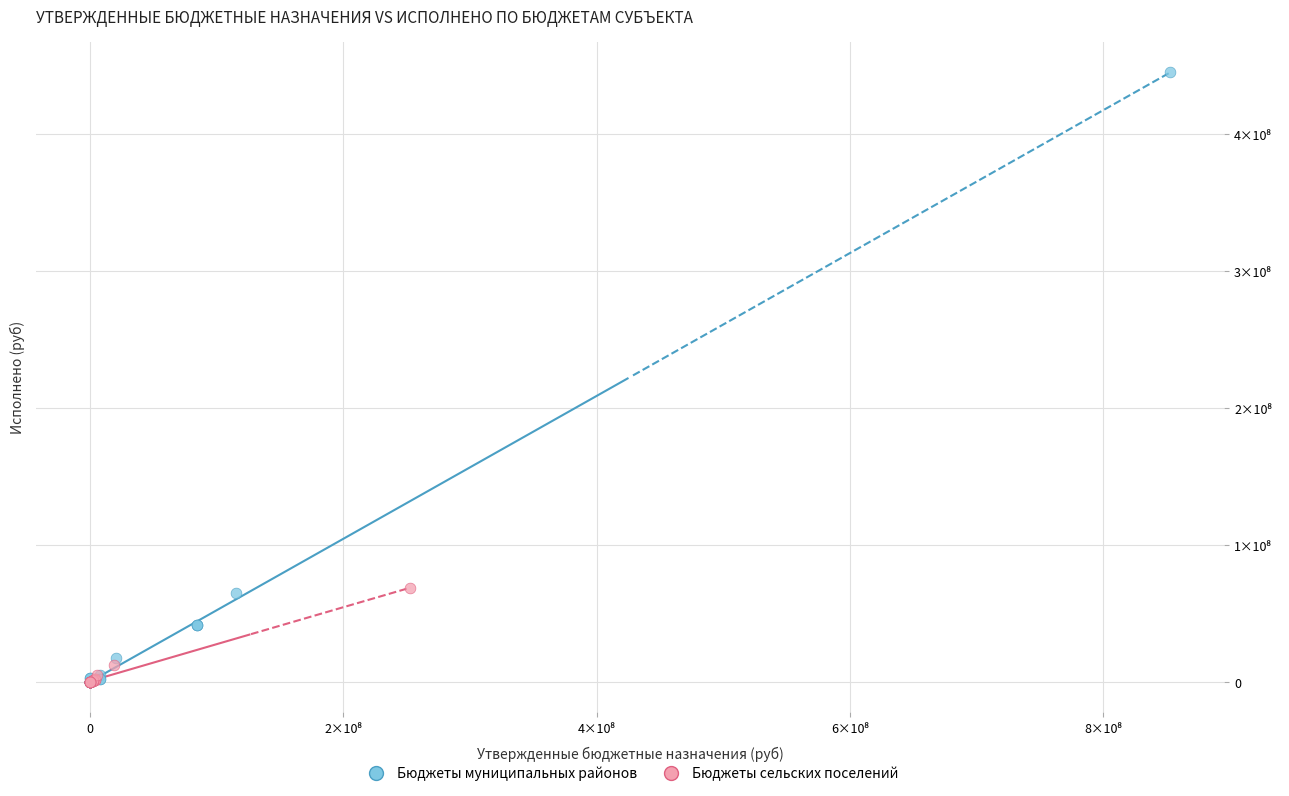

What are all the series names shown in the legend?

Бюджеты муниципальных районов, Бюджеты сельских поселений